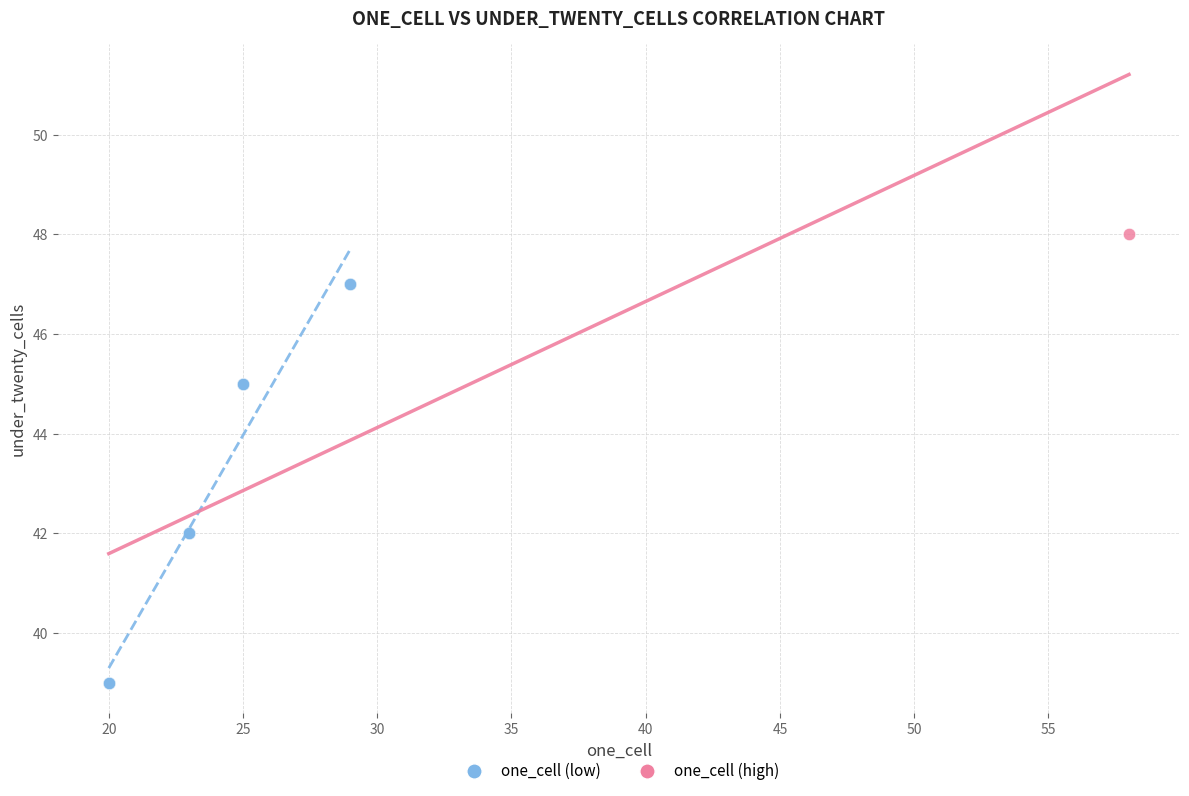

What are all the series names shown in the legend?

one_cell (low), one_cell (high)